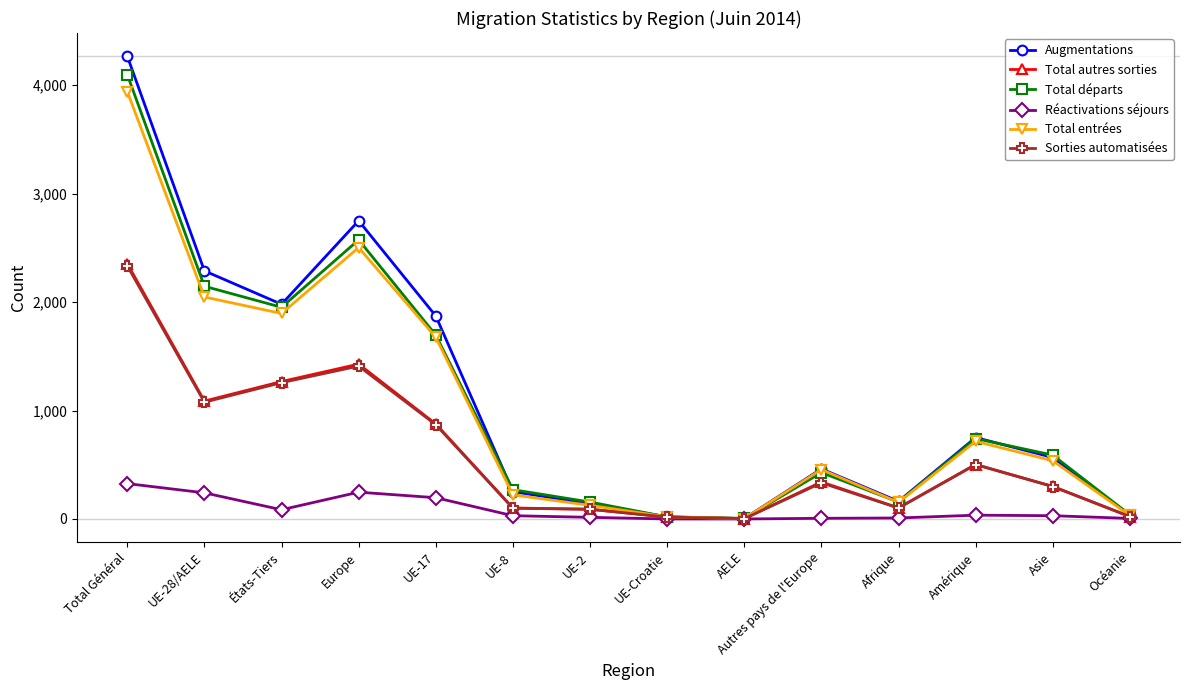

Read the Total départs value at UE-17.

1696